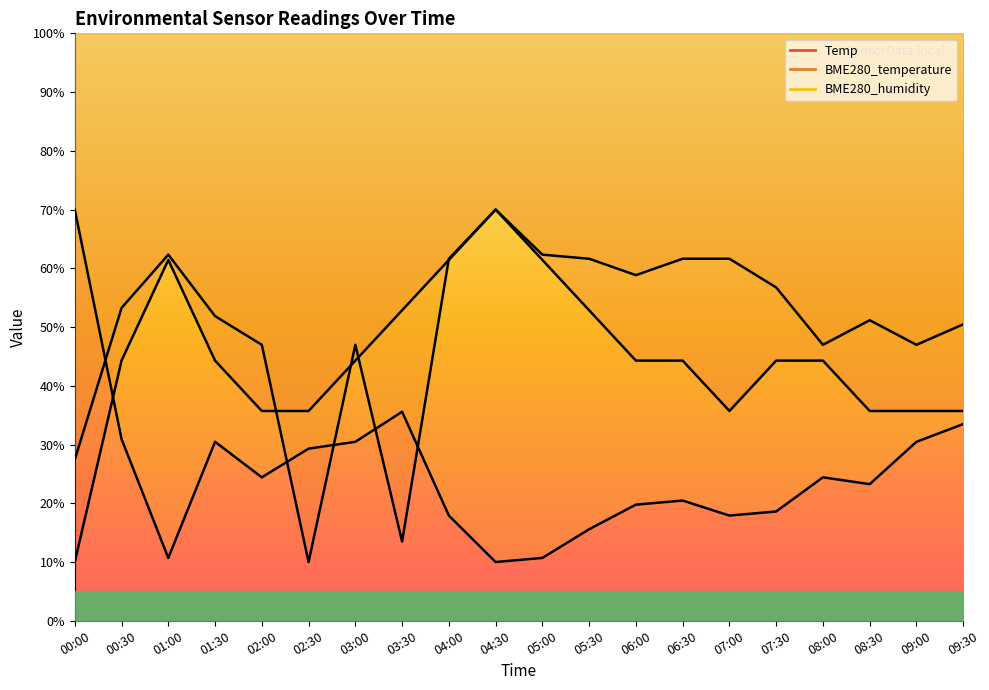

Between which two adjacent categories do Temp and BME280_temperature first intersect?

02:00 and 02:30